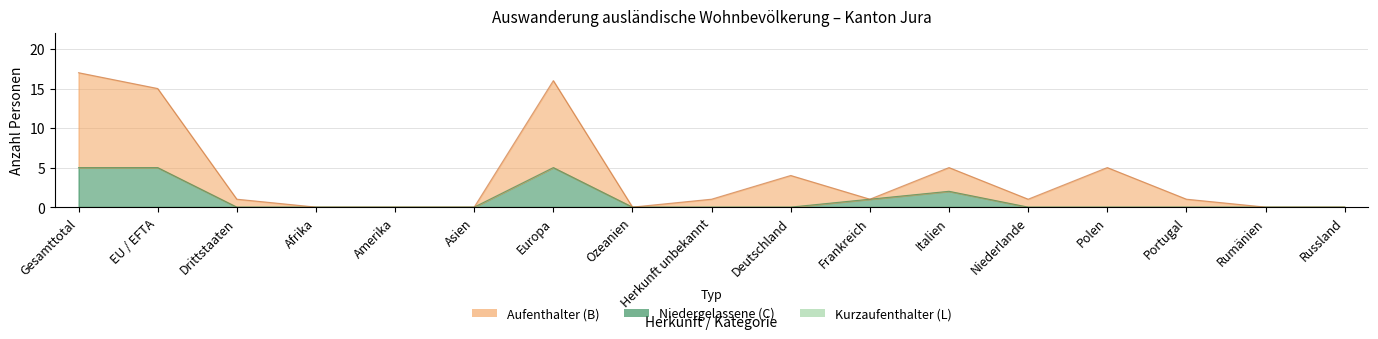

At which label does Niedergelassene (C) Total reach its peak?

Gesamttotal